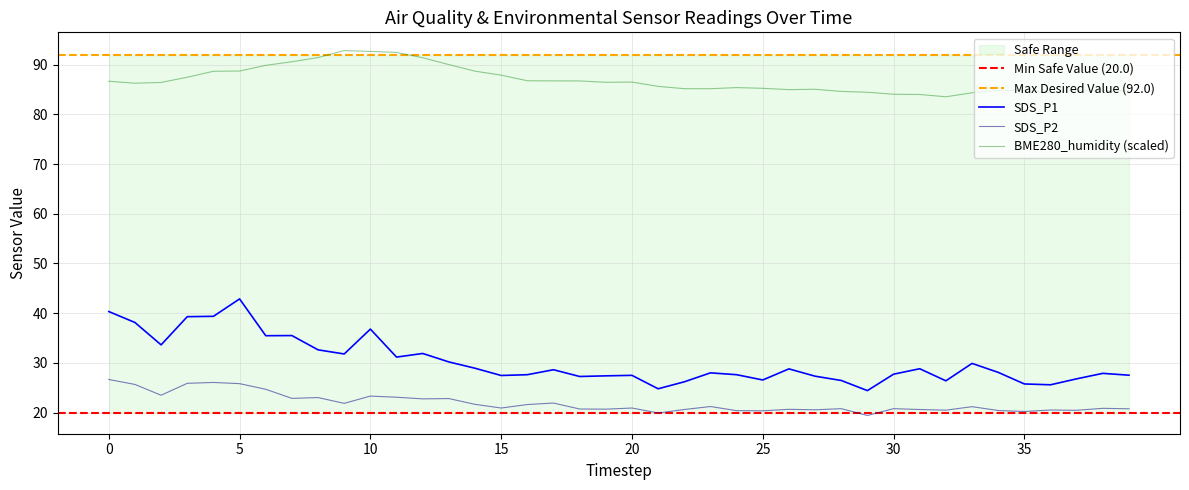

What is the difference between the SDS_P2 values at 23 and 21?

1.3